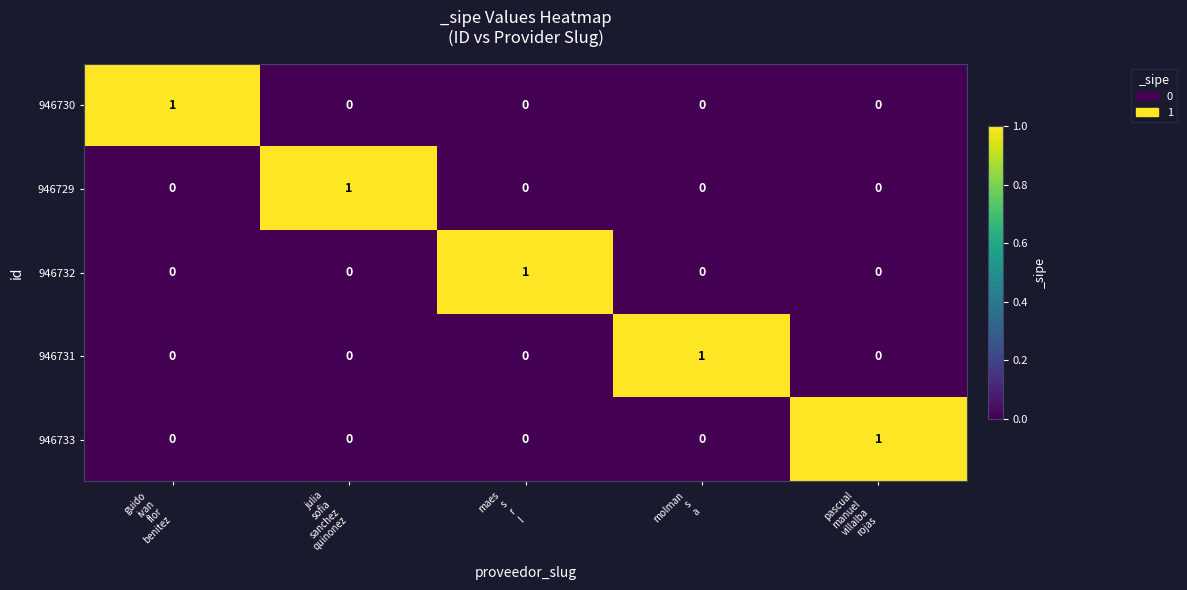

How many 946733 values are between 0 and 1?

5